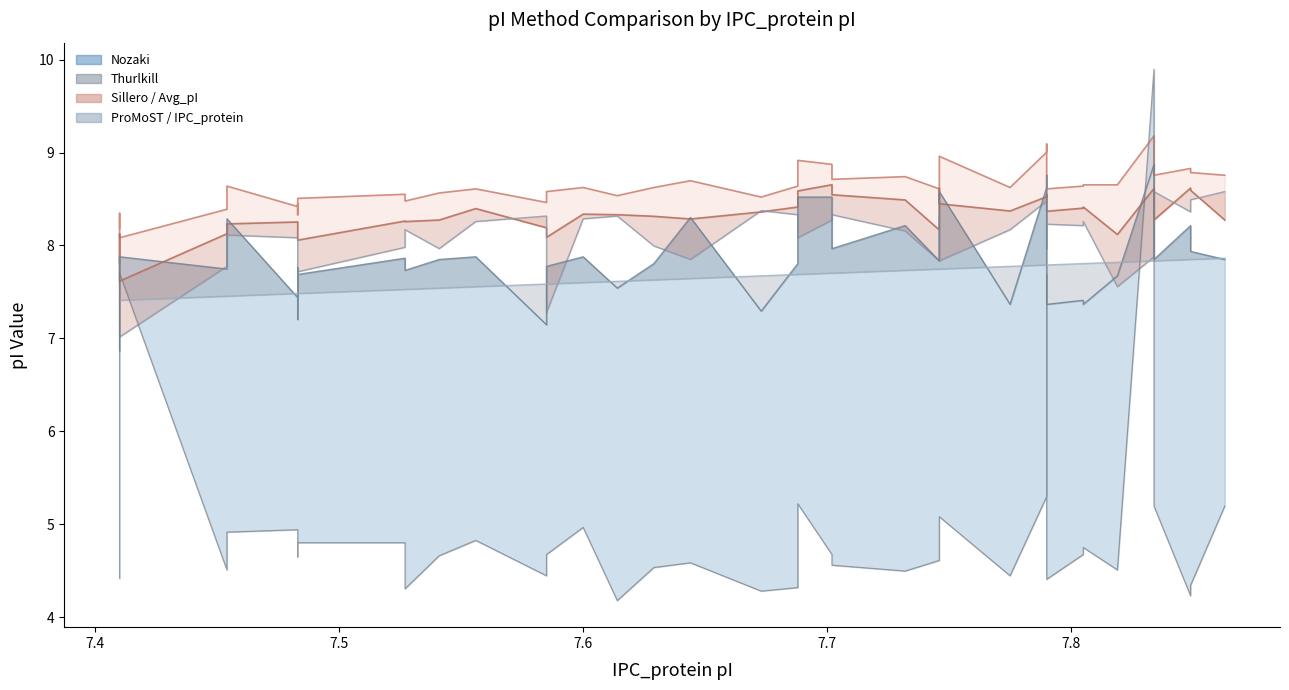

At how many categories does at least one series exceed 5?

40